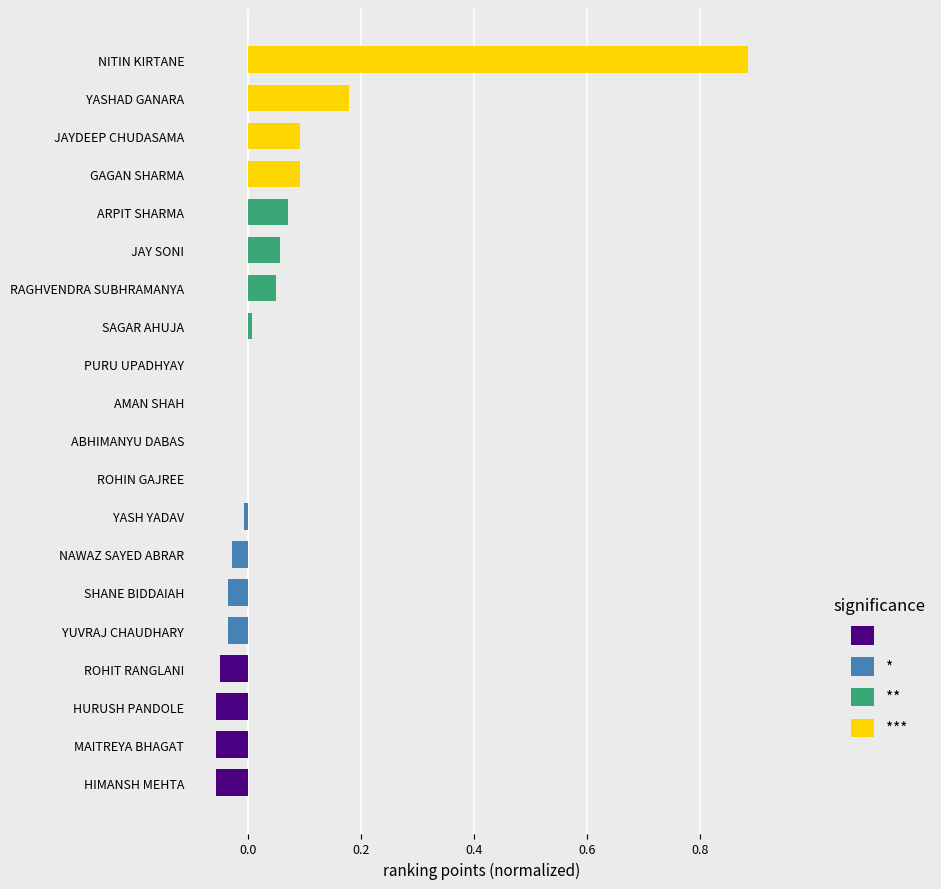

What is the label of the 4th bar from the left?

GAGAN SHARMA